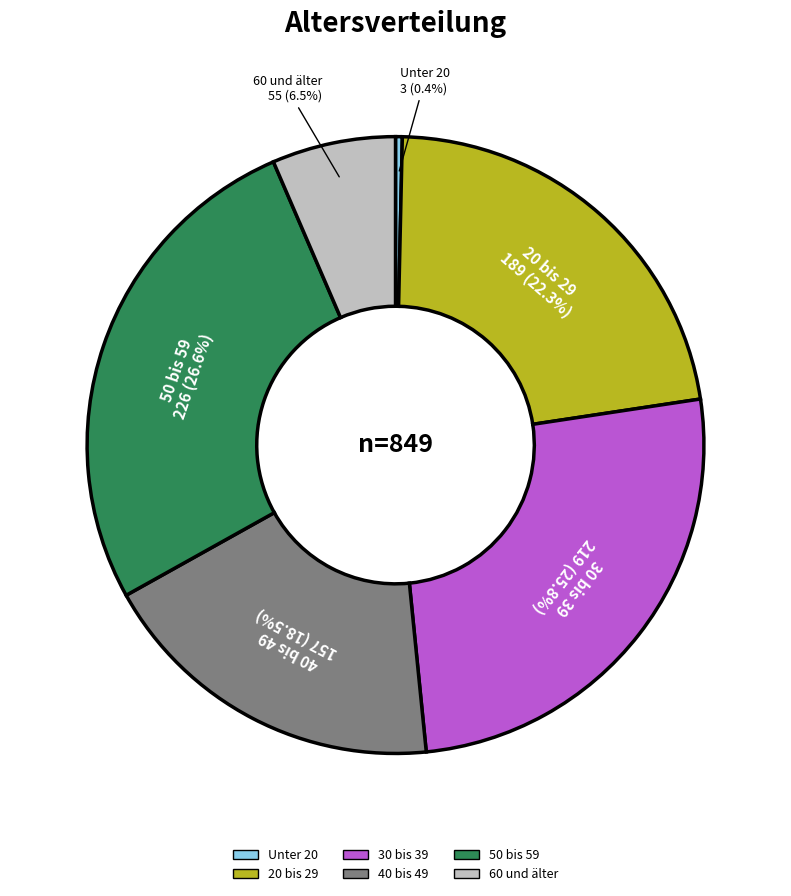

Count the number of slices in the pie.

6